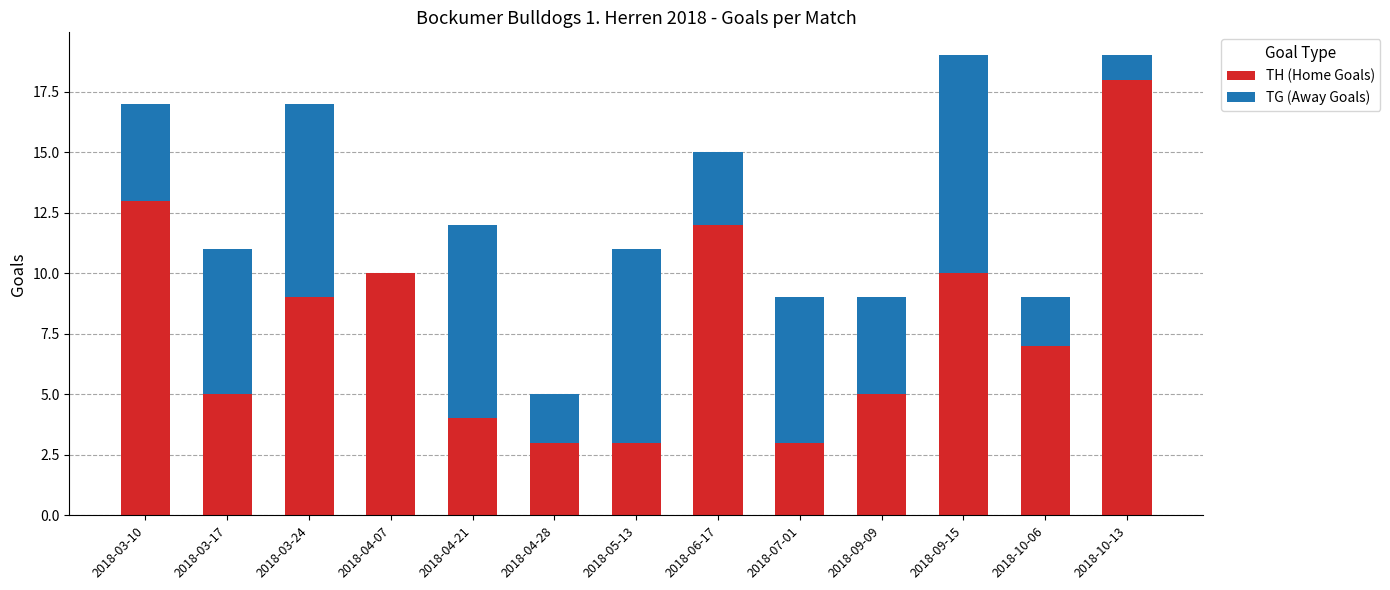

What is the total value across all series at 2018-04-07?

10